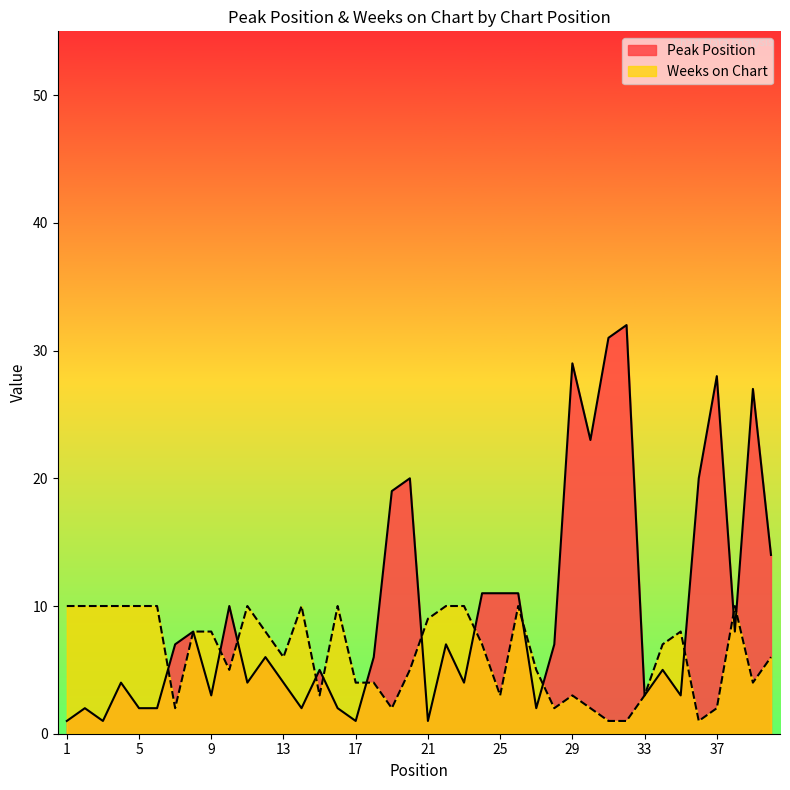

Is it true that Peak Position equals 10 at 18?

False